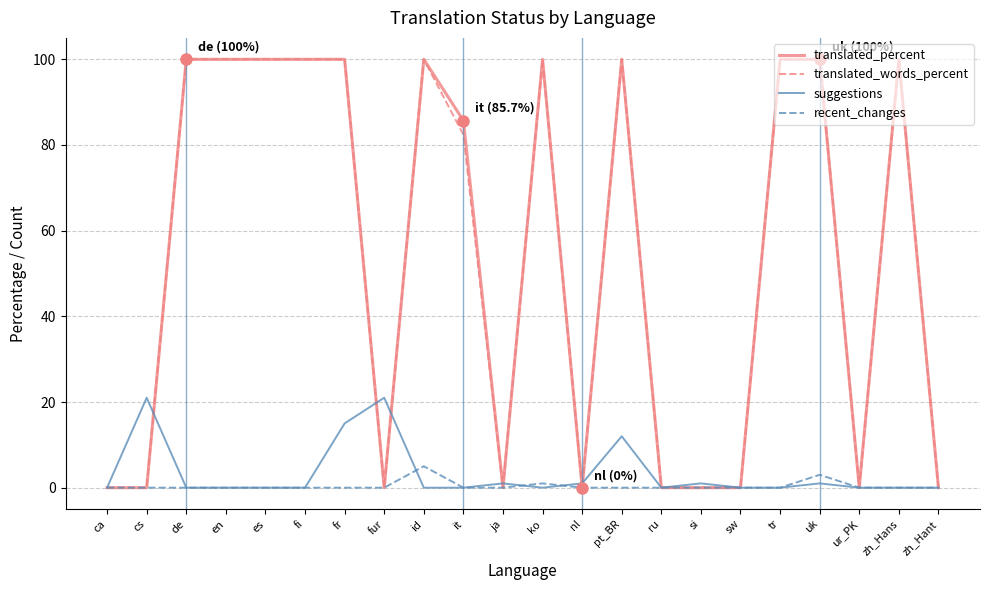

What is the highest value of the translated_percent series?

100.0